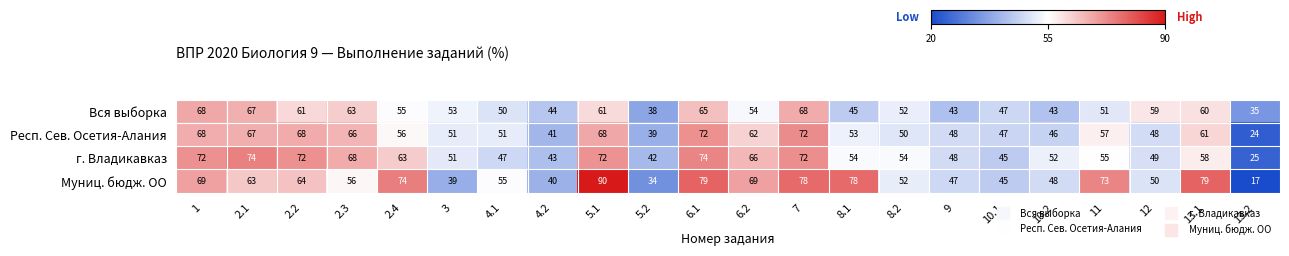

Which series has the largest total across all categories?

Муниц. бюдж. ОО